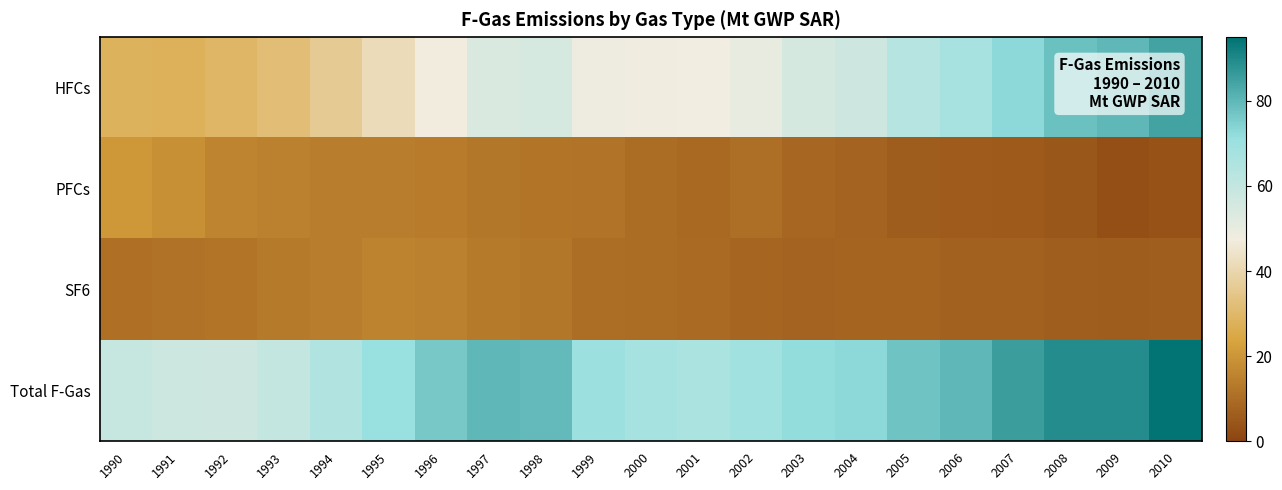

Which label corresponds to the smallest value in the chart?

2009